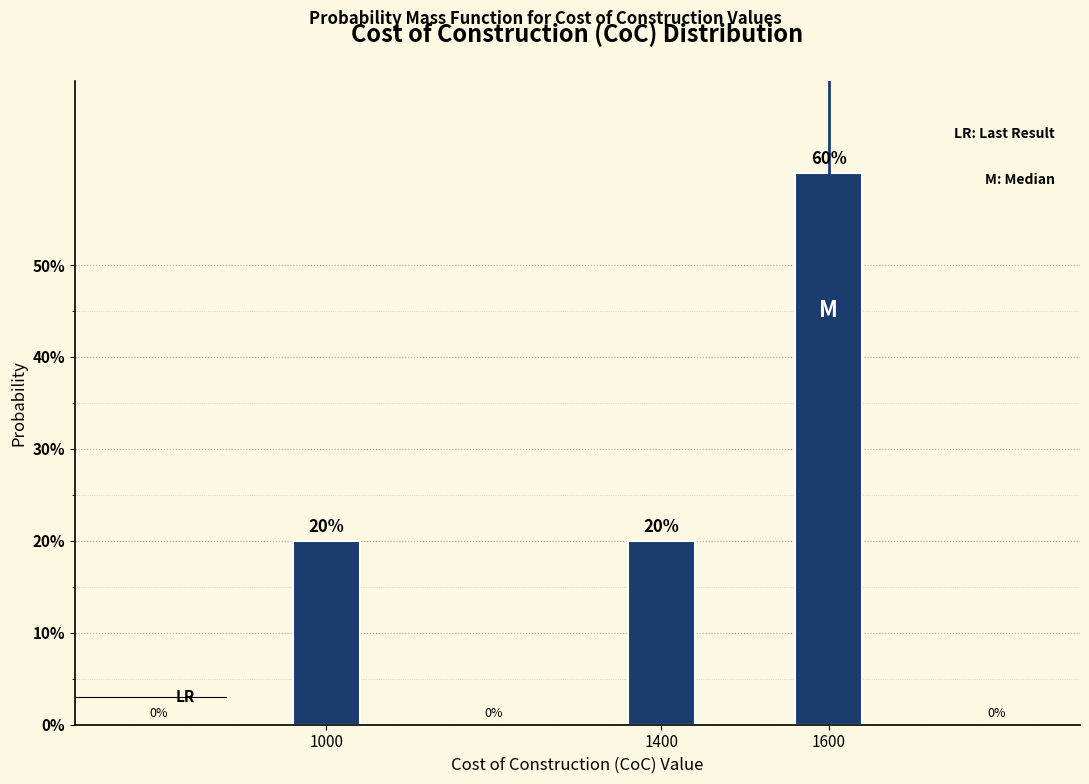

Reading right to left, extract all data points from this chart.

60	20	20